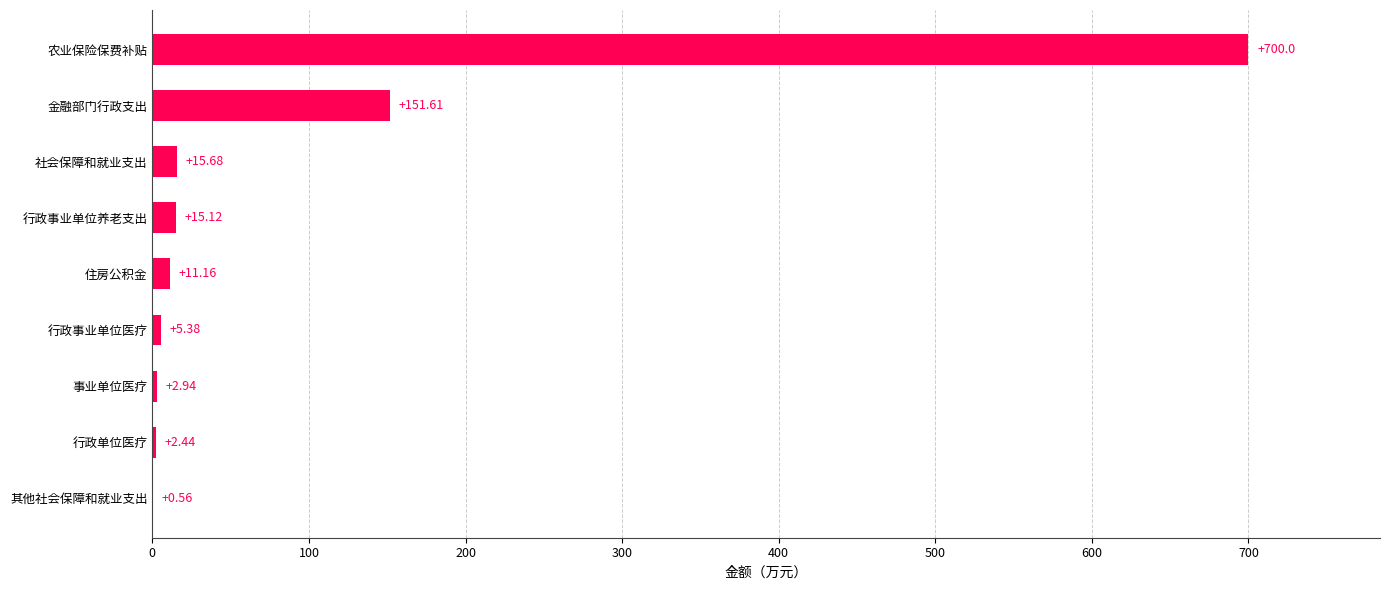

What is the sum of the values at 事业单位医疗 and 其他社会保障和就业支出?

3.5